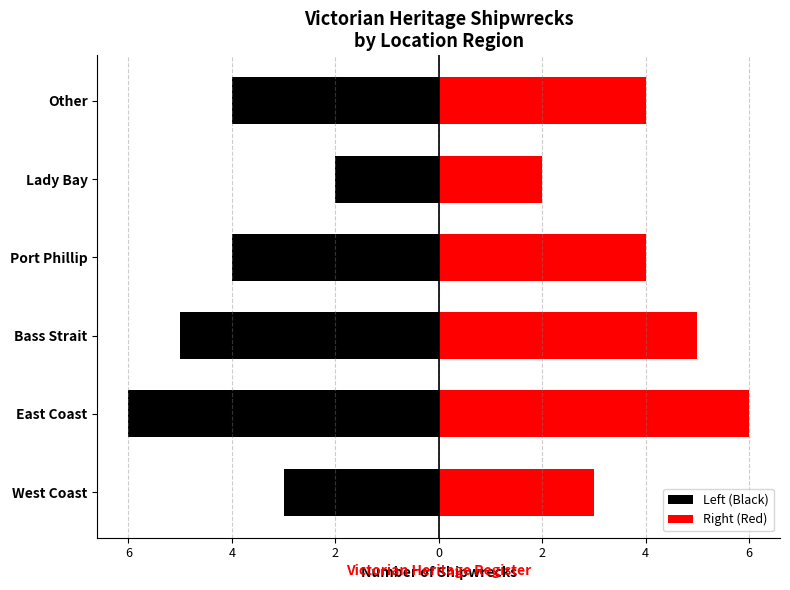

How many bars are there in each group?

2